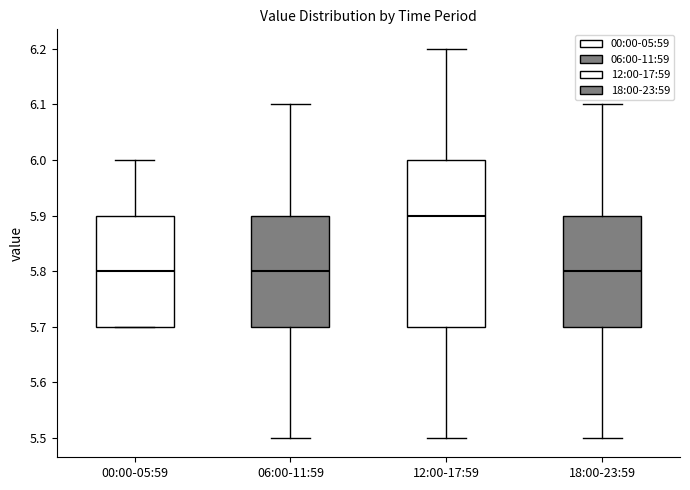

Reading left to right, read every box against the y-axis: the position of its median line, the range the box covers, and the ends of its whiskers. The values are not printed on the chart, so give them approximately, as read against the axis.

00:00-05:59: median 5.8, box 5.7 to 5.9, whiskers 5.7 to 6.0
06:00-11:59: median 5.8, box 5.7 to 5.9, whiskers 5.5 to 6.1
12:00-17:59: median 5.9, box 5.7 to 6.0, whiskers 5.5 to 6.2
18:00-23:59: median 5.8, box 5.7 to 5.9, whiskers 5.5 to 6.1